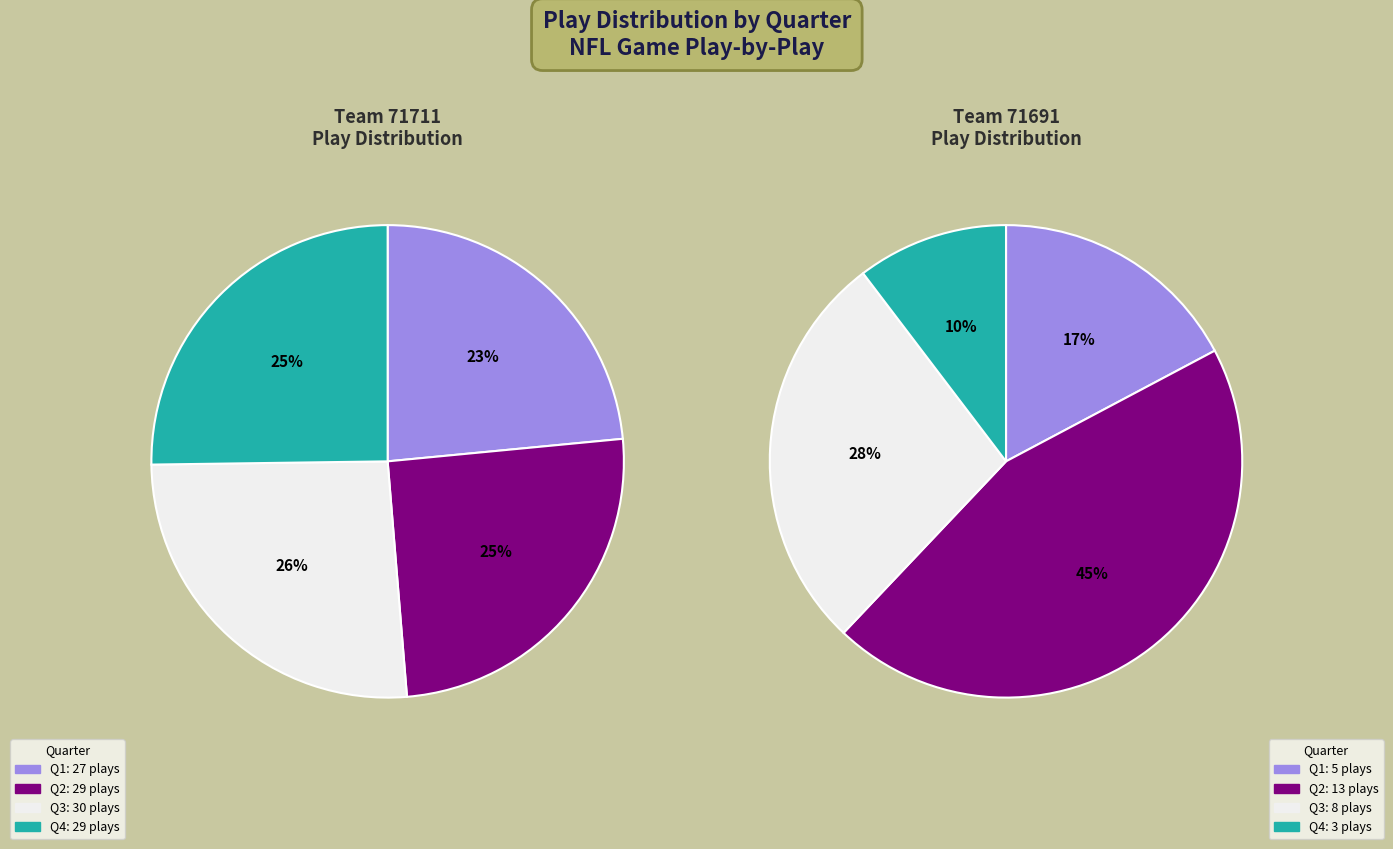

Is the sum of Q1 and Q3 greater than half?

No